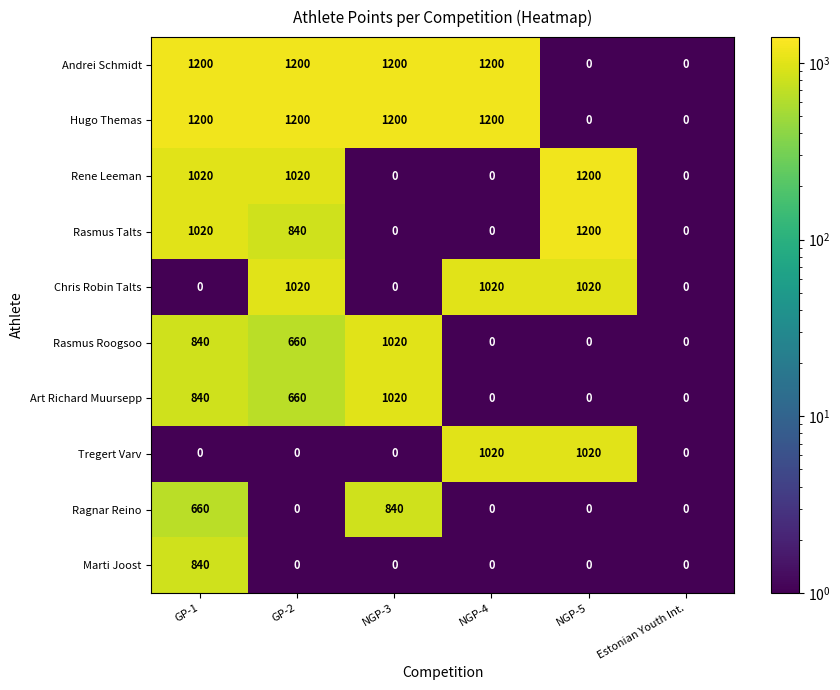

At how many categories does at least one series exceed 14?

5